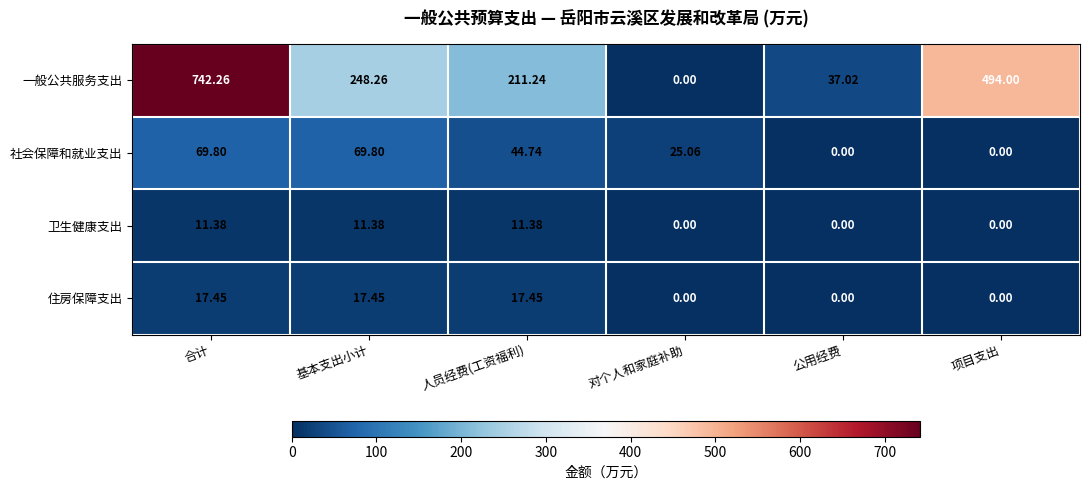

Which series has the widest spread of values?

一般公共服务支出